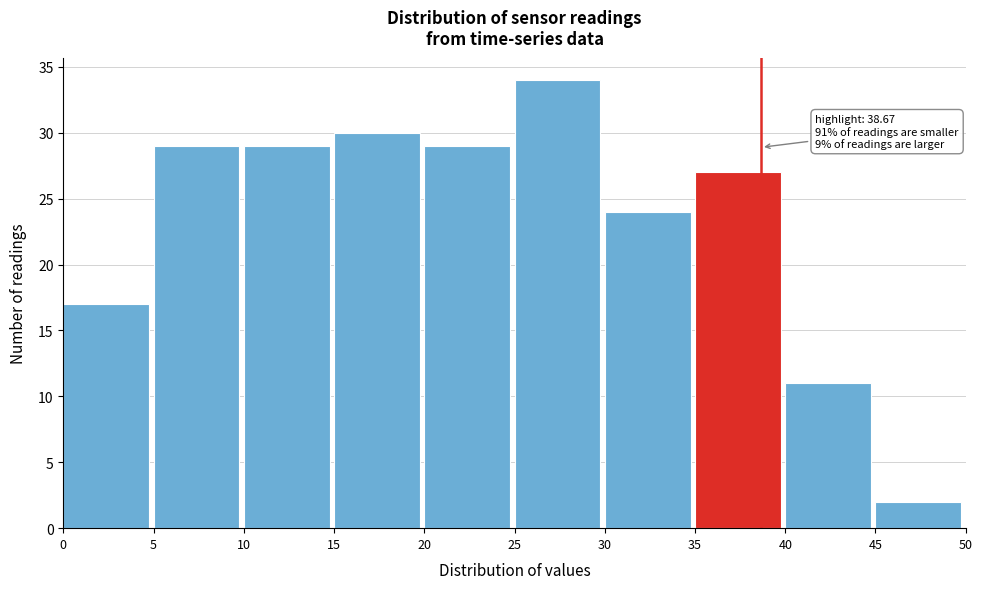

Which range on the x-axis has the tallest bar?

25 to 30